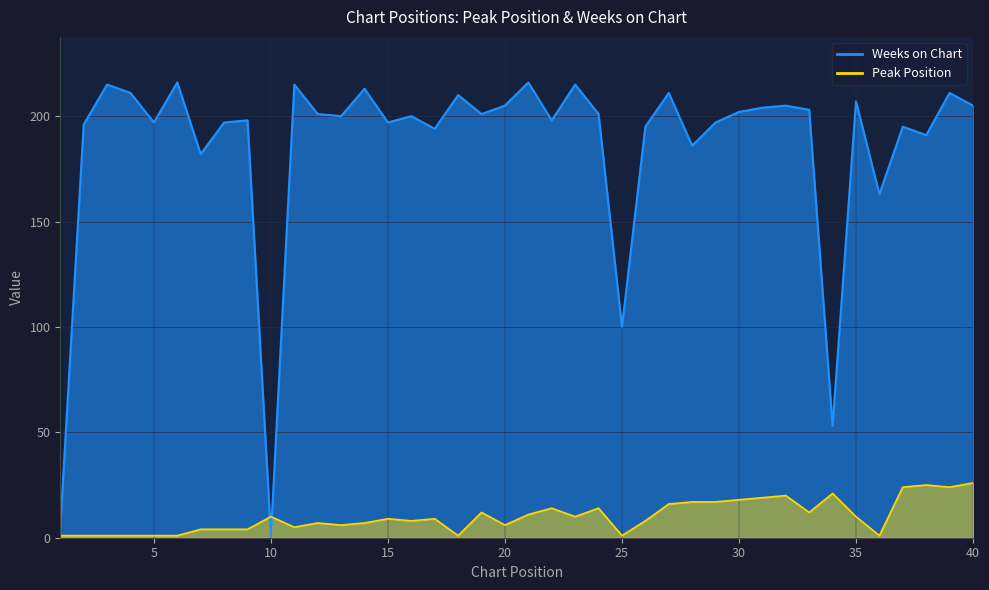

What is the sum of the Peak Position values at 38 and 9?

29